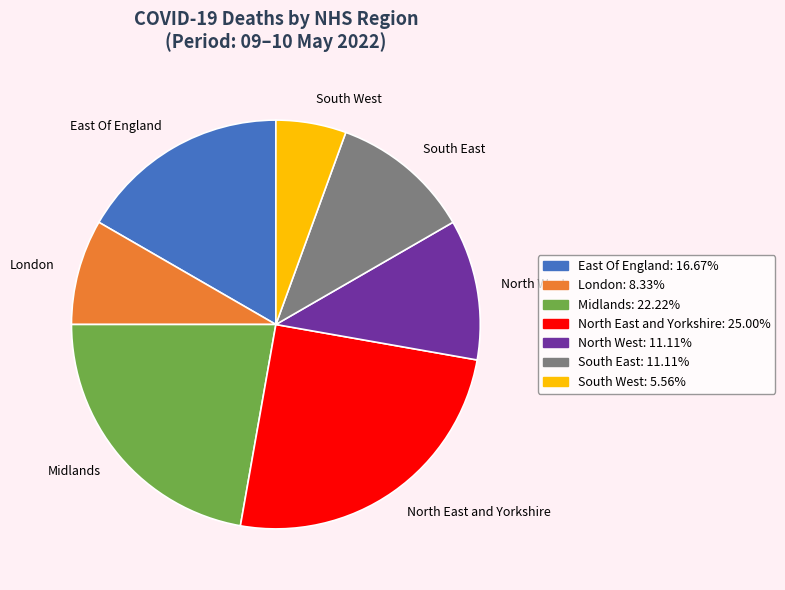

Which category has the smallest portion of the pie?

South West